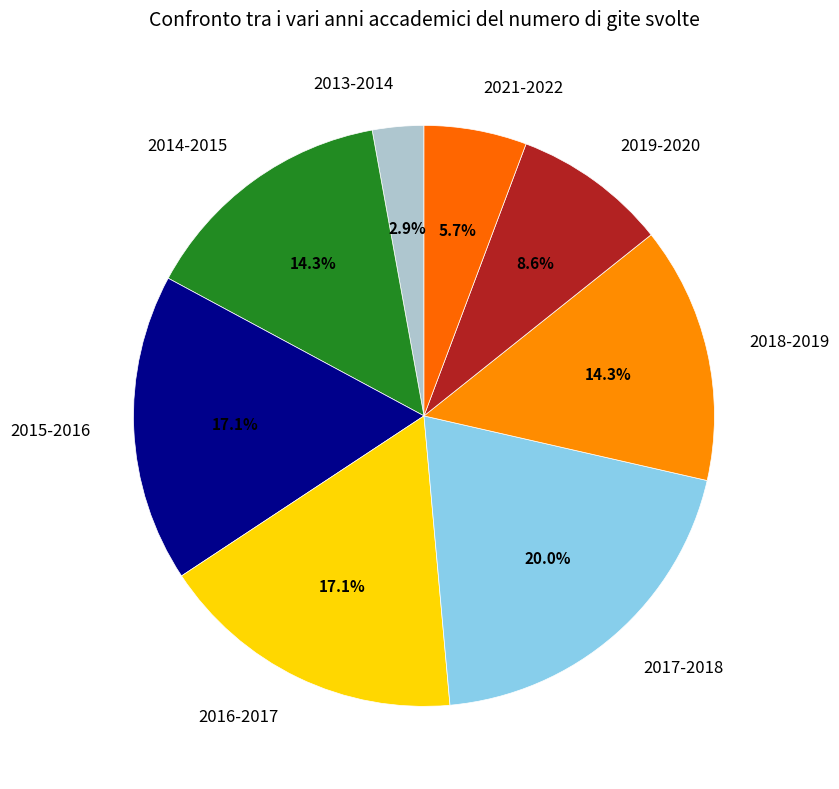

How many slices are in this pie chart?

8